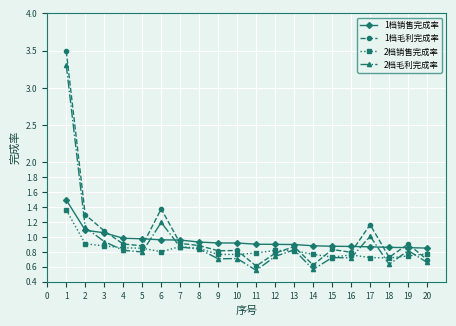

The value of 2档销售完成率 at 17 is 0.7. True or false?

True